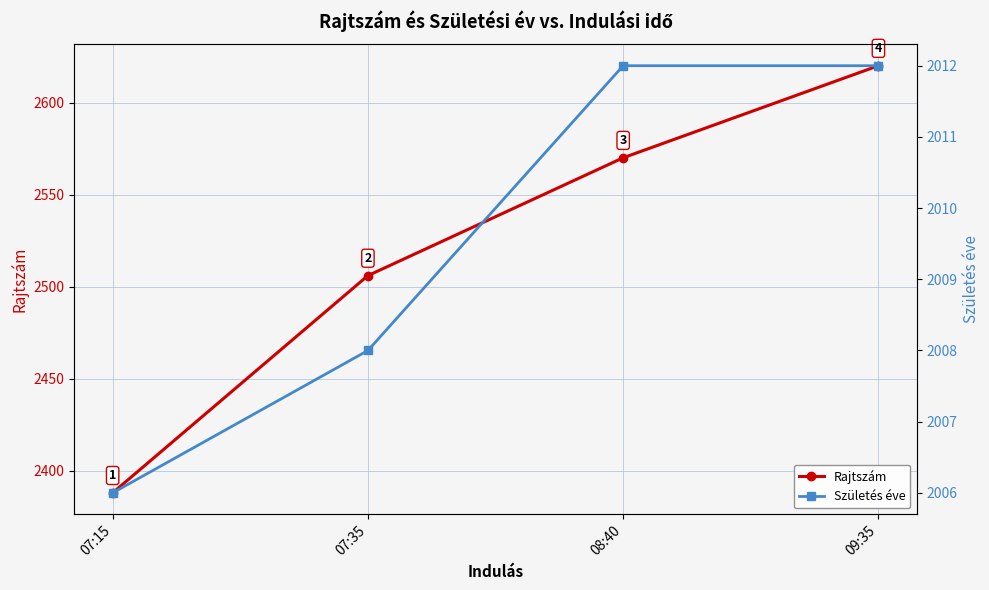

Is this an area chart (filled region under the line)?

No